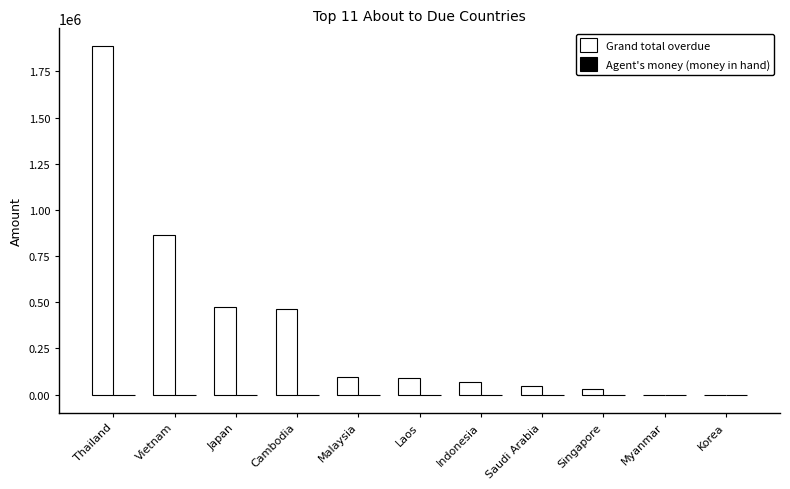

What is the total value across all series at Japan?

472076.1